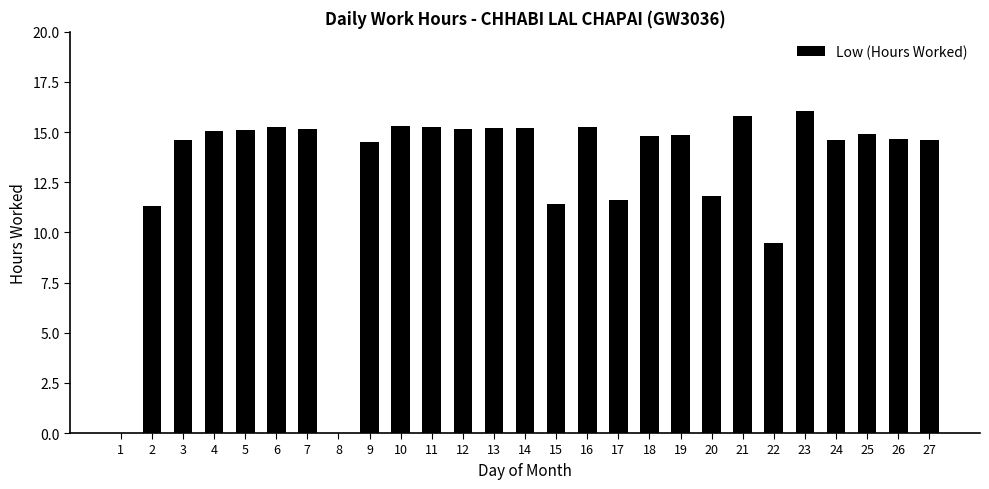

Which category has the highest value across all series?

23